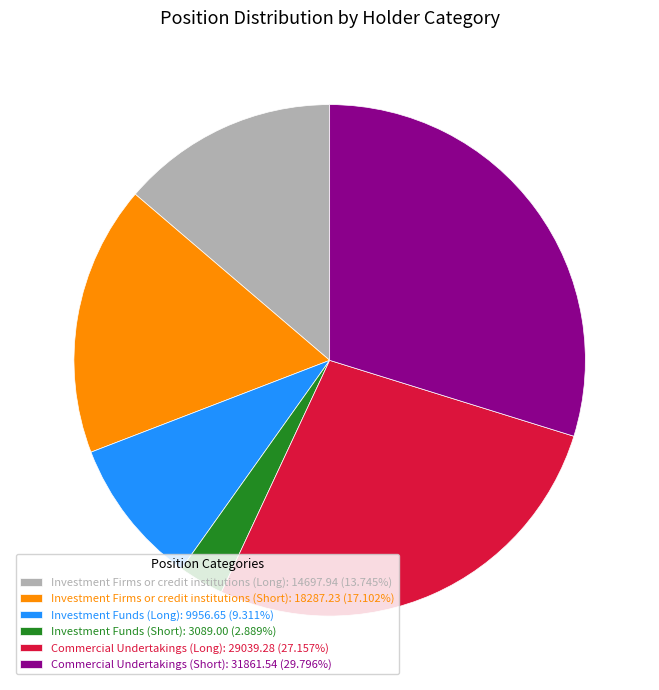

What is the ratio of the value at Commercial Undertakings (Short) to the value at Investment Firms or credit institutions (Short)?

1.7